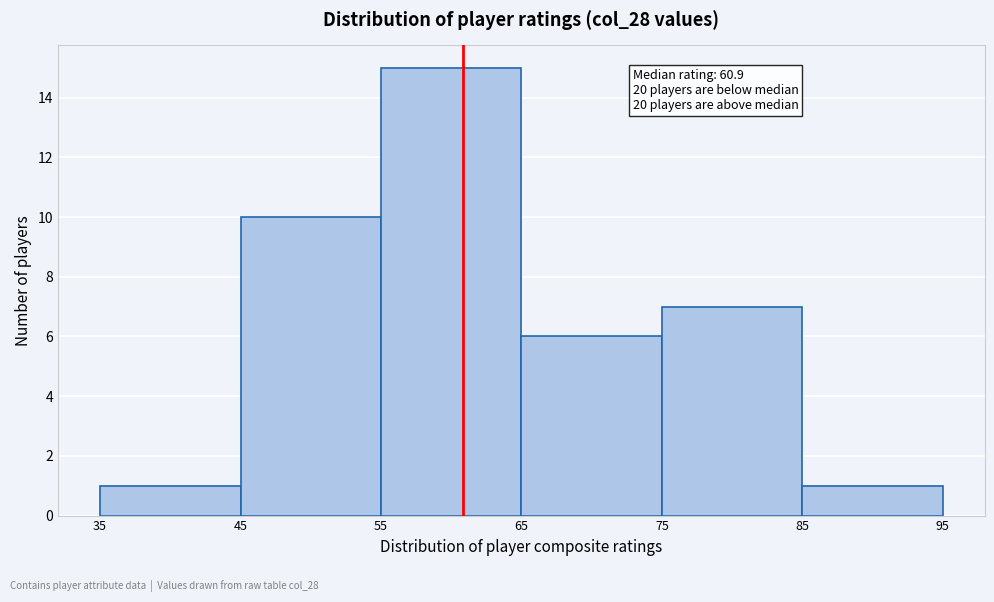

Which range on the x-axis has the tallest bar?

55 to 65